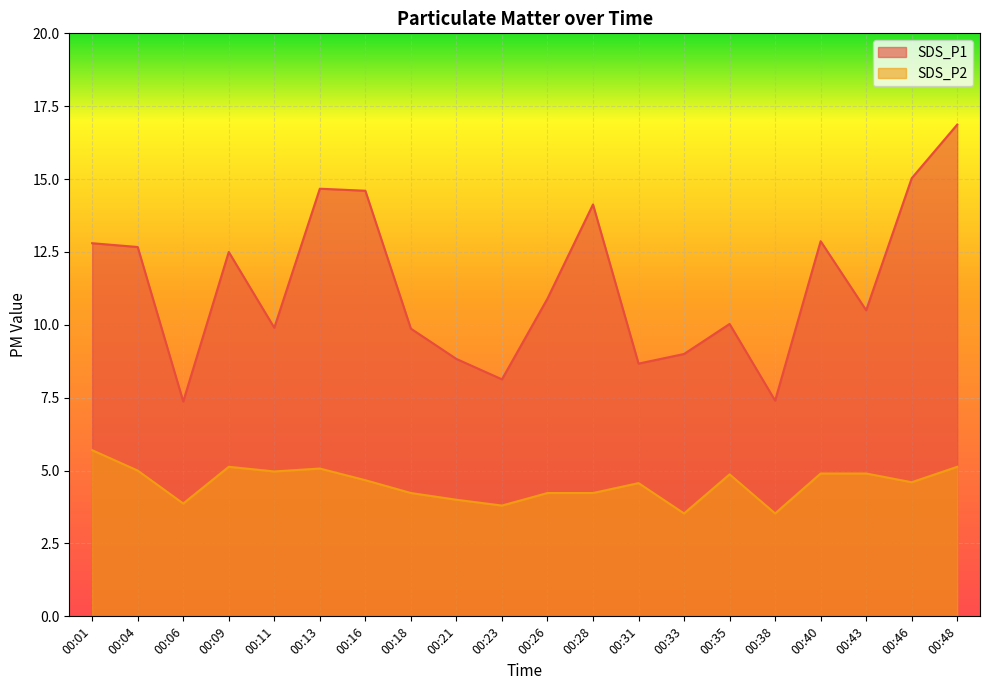

What is the highest value of the SDS_P1 series?

16.9